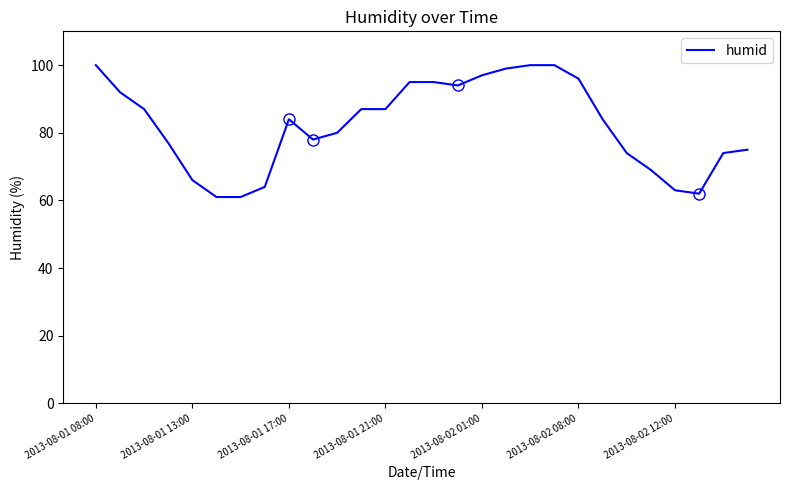

What is the maximum value shown in the chart?

100